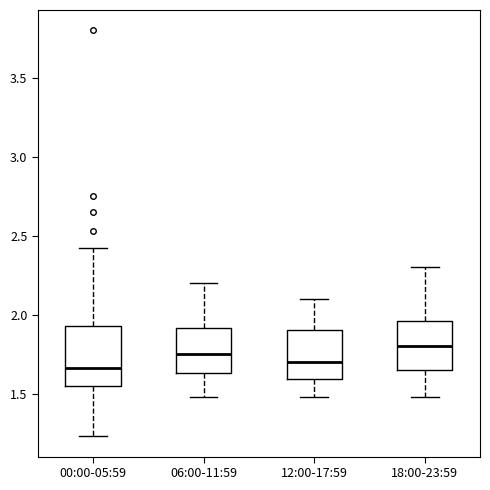

Reading left to right, transcribe this box plot: for each box, give where its median line is, the range the box spans, and where its two whiskers end, as read against the y-axis. The values are not printed on the chart, so give them approximately, as read against the axis.

00:00-05:59: median 1.65, box 1.55 to 1.95, whiskers 1.25 to 2.40
06:00-11:59: median 1.75, box 1.65 to 1.90, whiskers 1.50 to 2.20
12:00-17:59: median 1.70, box 1.60 to 1.90, whiskers 1.50 to 2.10
18:00-23:59: median 1.80, box 1.65 to 1.95, whiskers 1.50 to 2.30